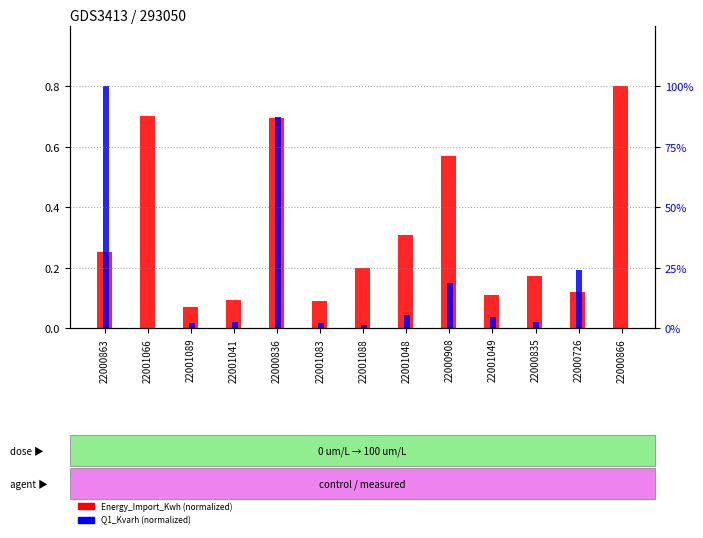

Count the number of data series in this chart.

2